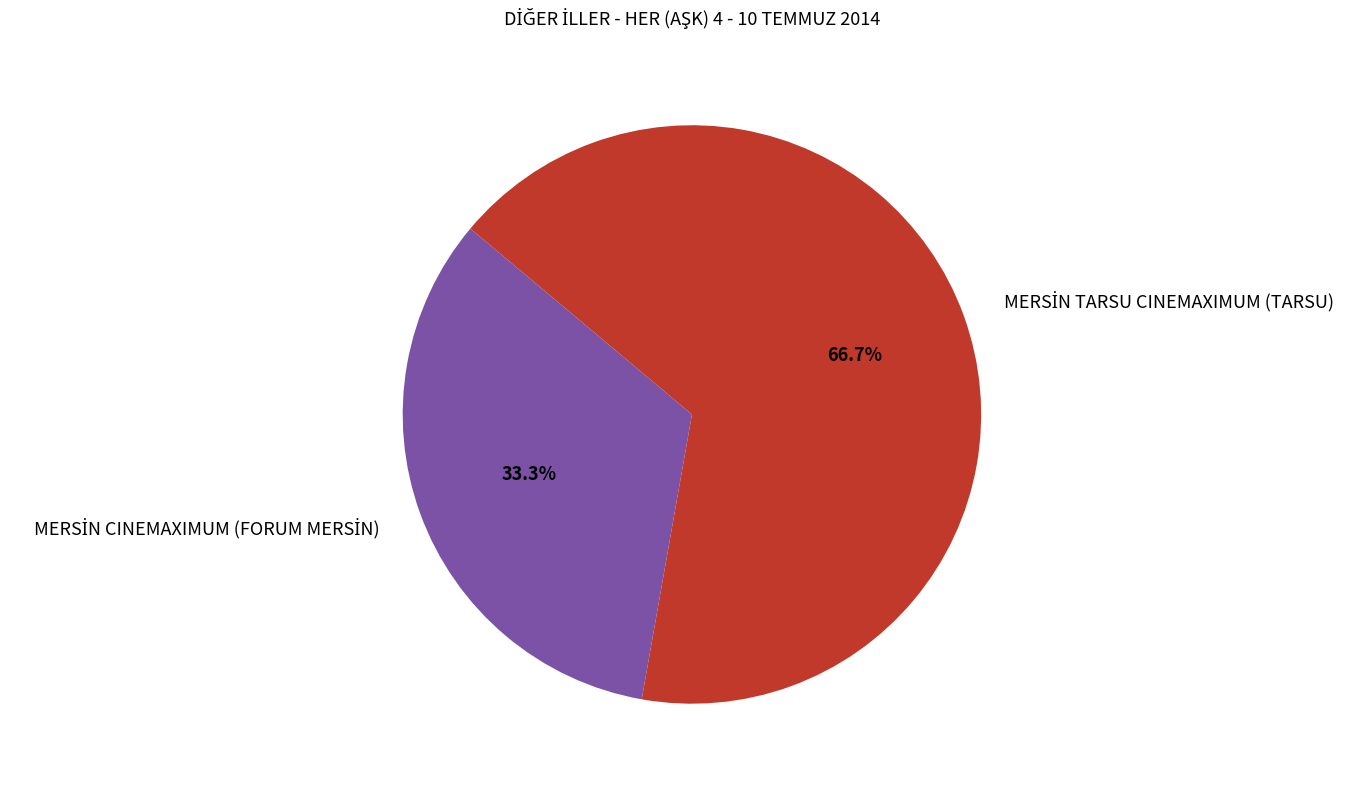

Does any single category account for the majority?

Yes